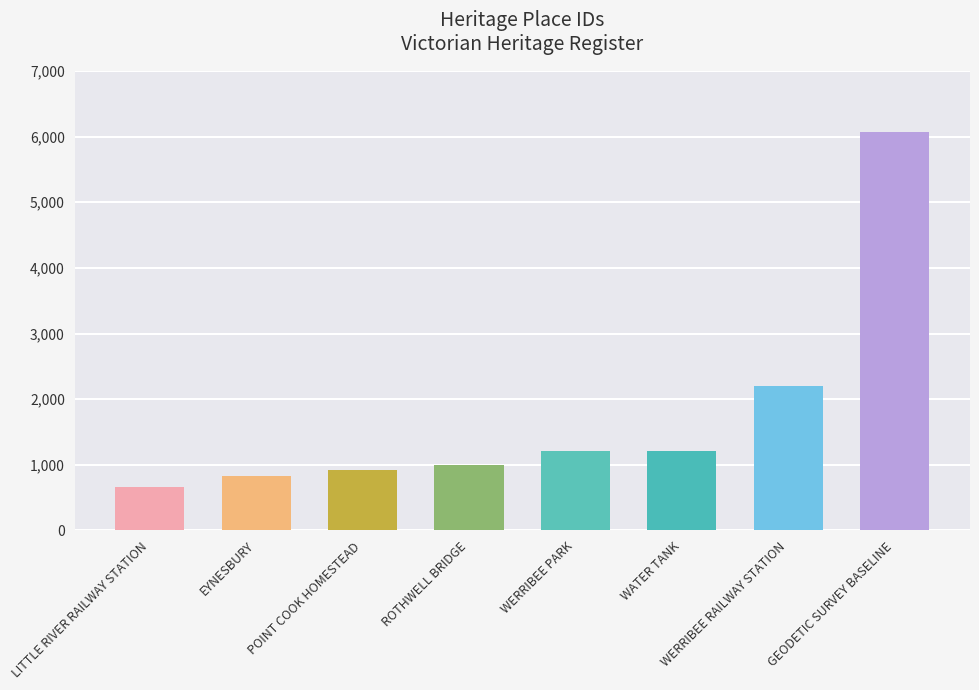

The value at WERRIBEE RAILWAY STATION is 2204. True or false?

True